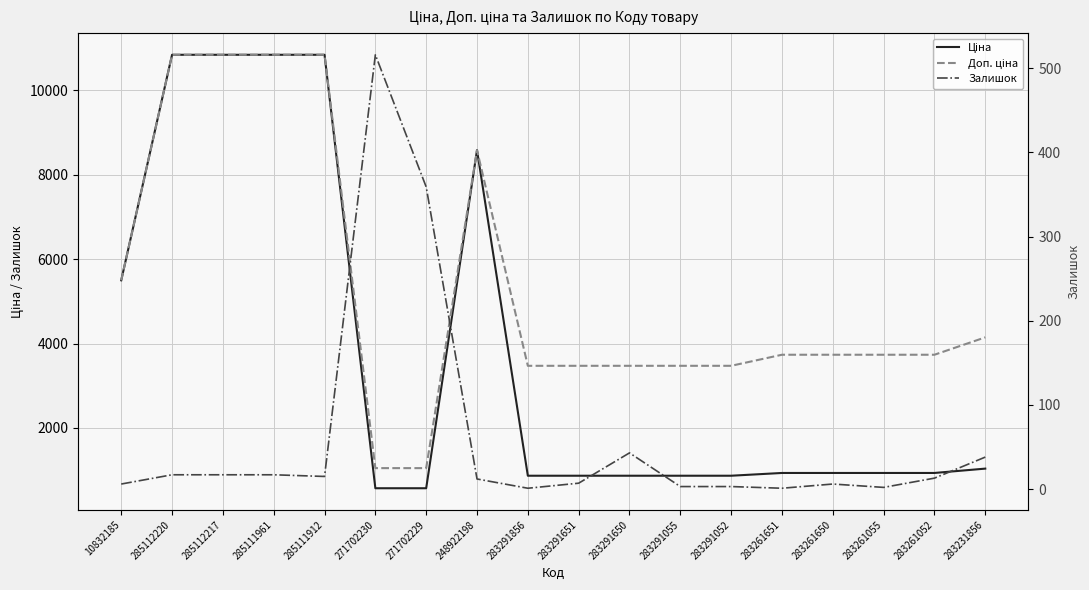

Which has a higher value, 271702229 or 285112220?

285112220